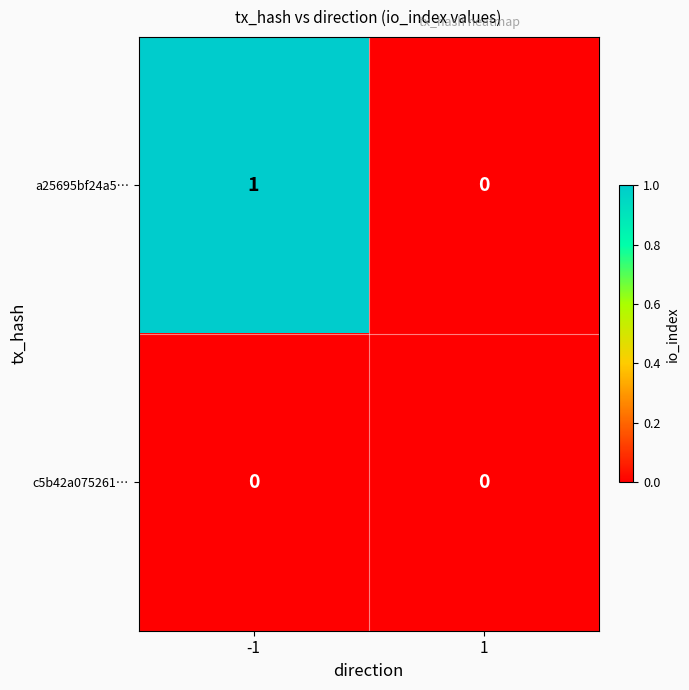

Reading left to right, extract all data points from this chart.

a25695bf24a5…: 1	0
c5b42a075261…: 0	0